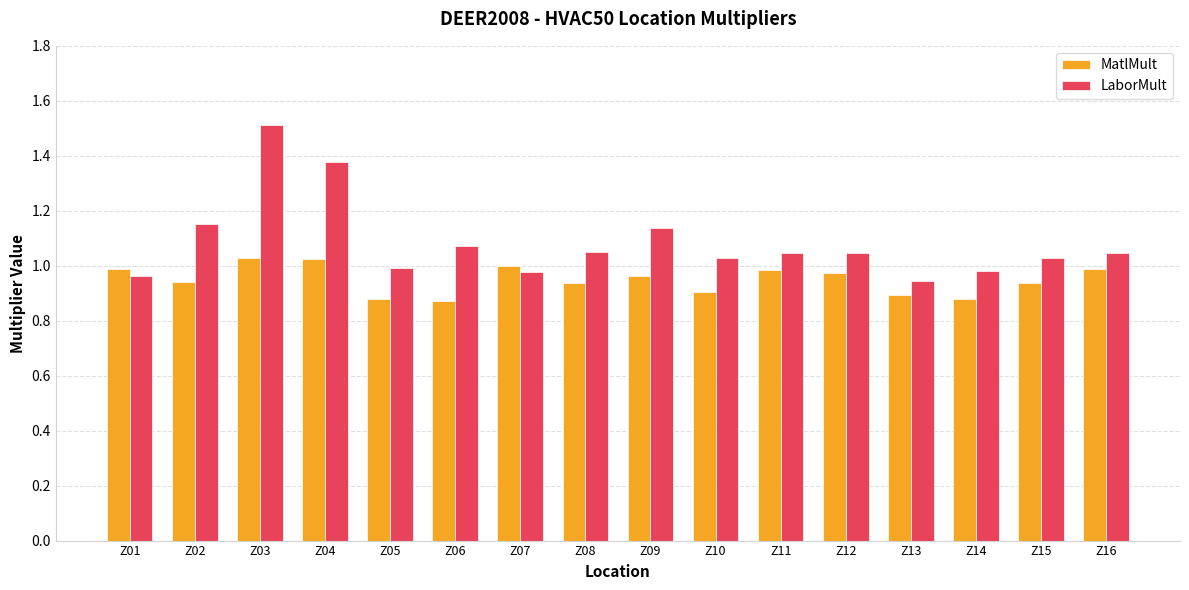

How many data points does each series have?

16